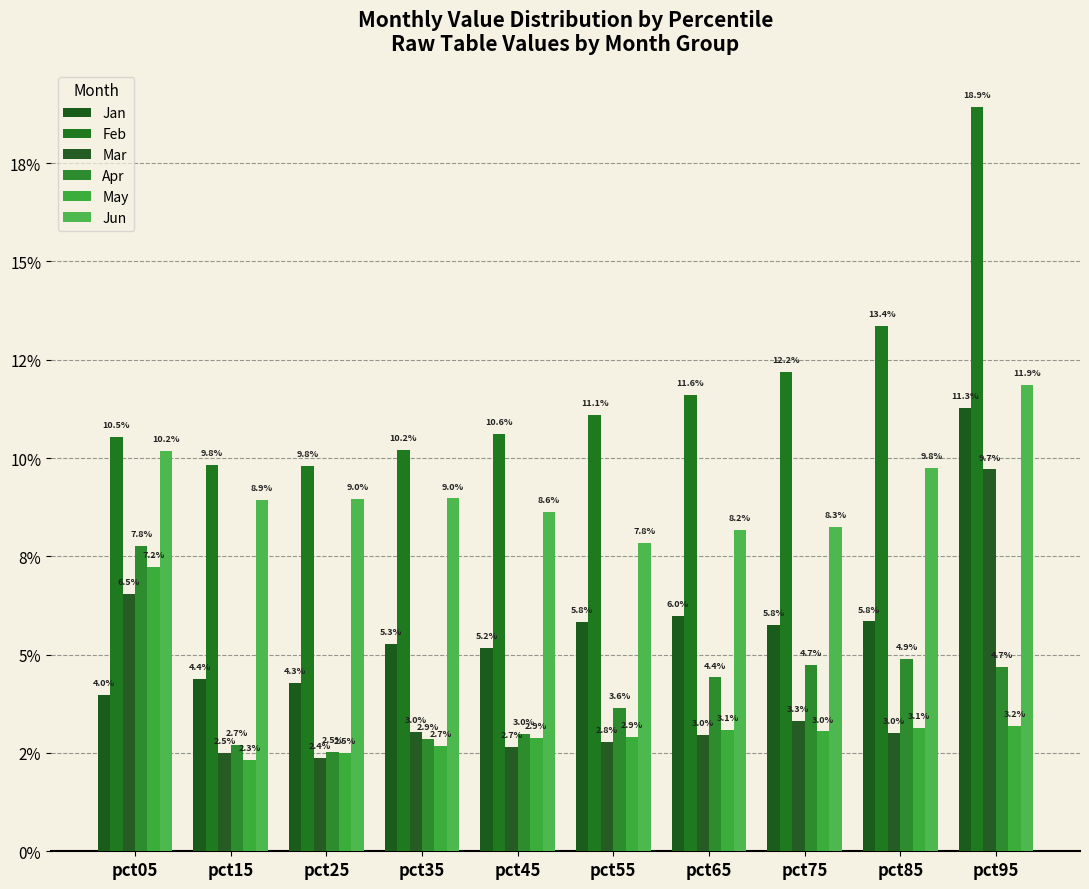

Does the chart contain stacked bars?

No